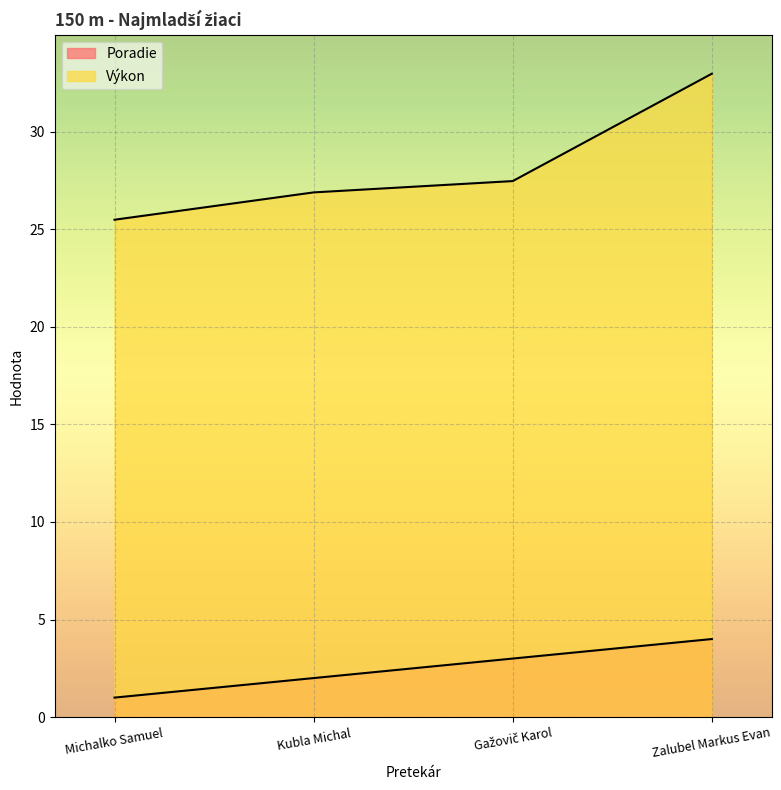

What is the maximum value for Výkon?

33.0